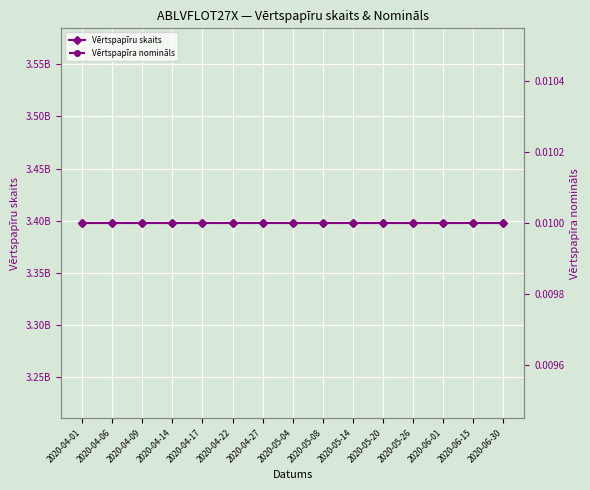

Which series has the largest total across all categories?

Vērtspapīru skaits